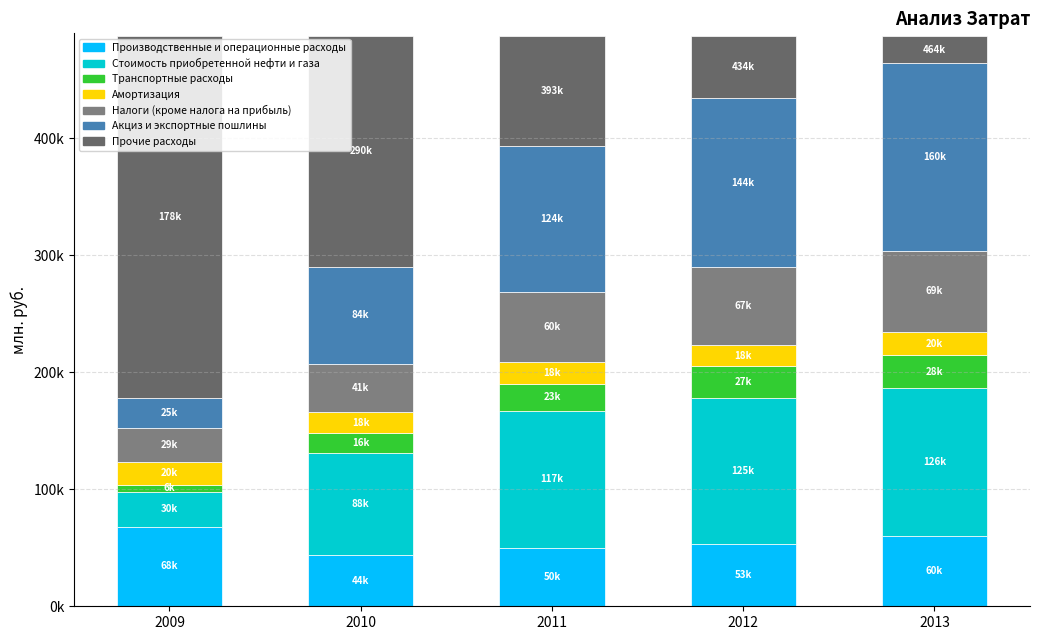

How many data points does each series have?

5